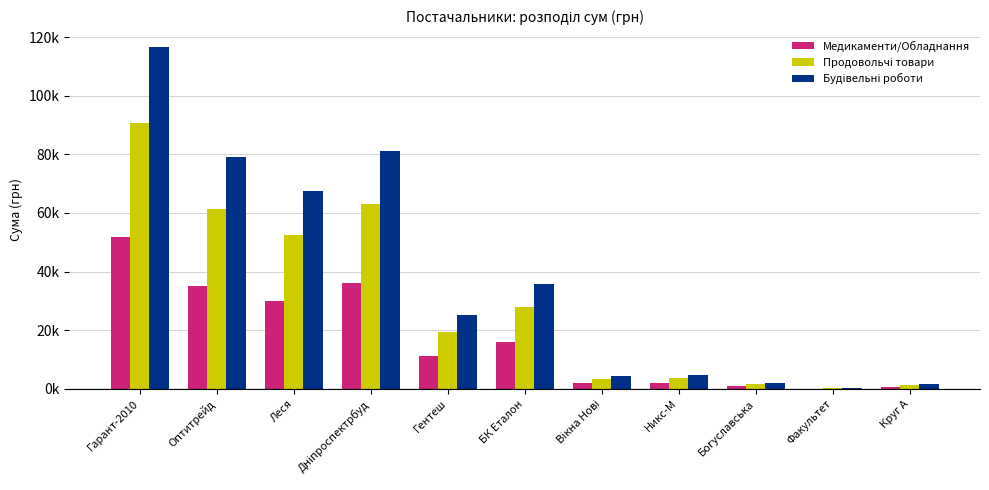

What are all the series names shown in the legend?

Медикаменти/Обладнання, Продовольчі товари, Будівельні роботи